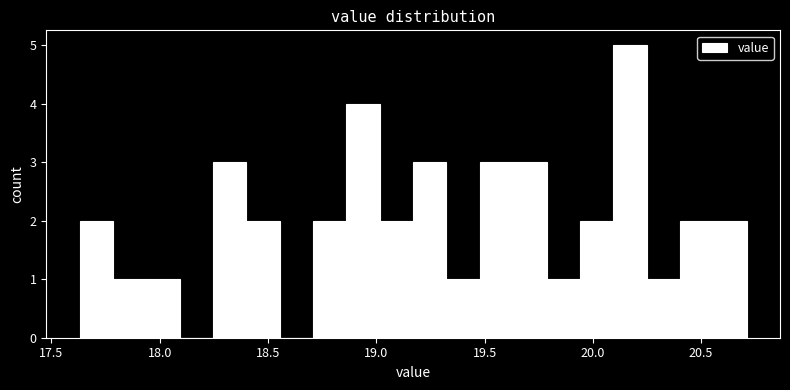

Around what value on the x-axis is the tallest bar? Give the approximate position of its centre, as read against the axis.

20.15